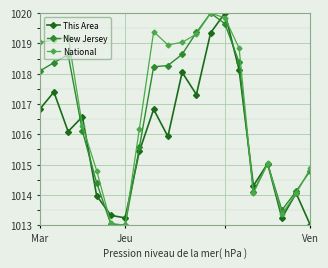

List the series in order of their overall mean, highest first.

National, New Jersey, This Area